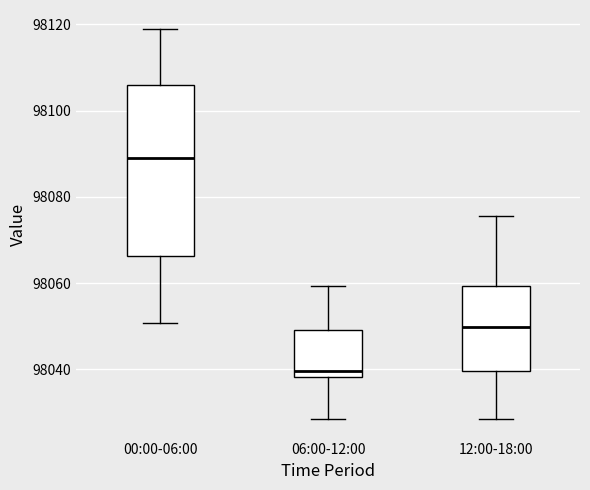

Where is the upper edge of the box for 12:00-18:00 on the y-axis? The values are not printed on the chart, so give them approximately, as read against the axis.

98060